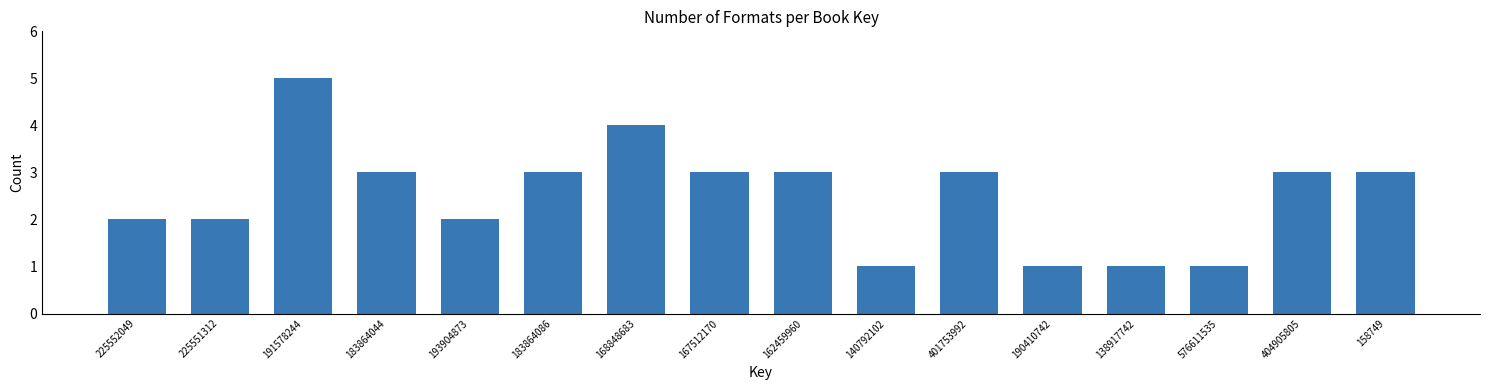

Reading left to right, what are all the values shown in this chart?

2	2	5	3	2	3	4	3	3	1	3	1	1	1	3	3